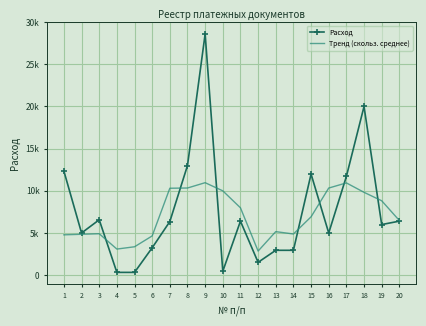

Reading left to right, list all the values displayed in this chart.

Расход: 12335.3	5000.0	6564.3	326.4	326.4	3245.0	6355.0	13000.0	28600.0	462.0	6401.1	1519.8	2945.5	2945.5	11987.0	5000.0	11705.0	20000.0	6000.0	6401.1
Тренд (скольз. среднее): 4779.9	4845.2	4910.5	3092.4	3363.4	4650.6	10305.3	10332.4	10963.6	9996.6	7985.7	2854.8	5159.8	4879.5	6916.6	10327.5	10938.4	9821.2	8821.2	6480.2